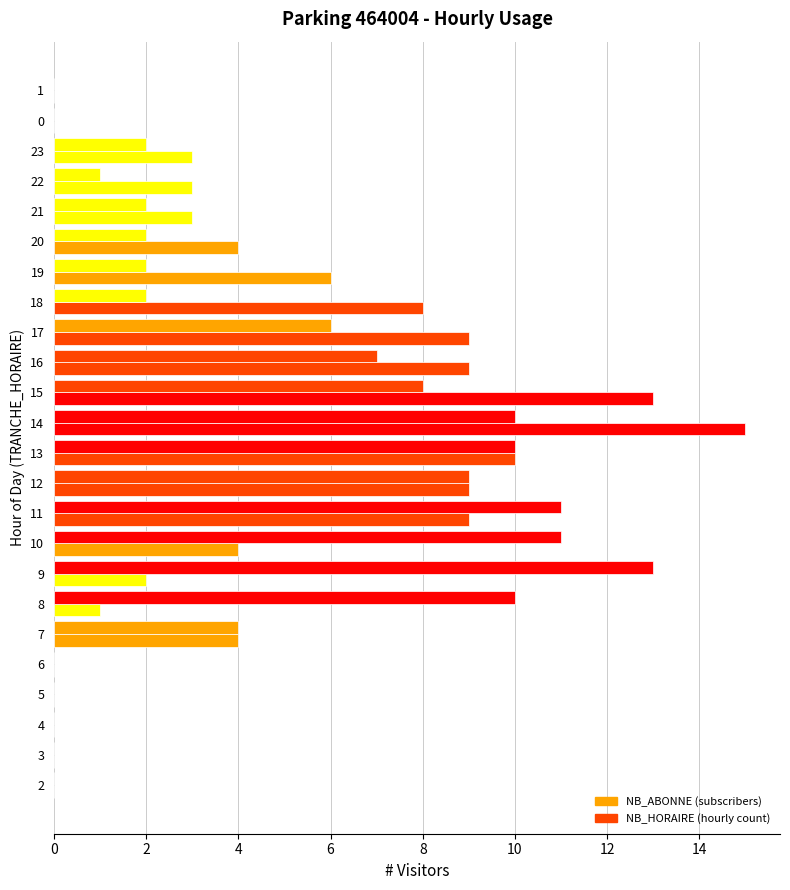

How many categories are shown in the chart?

24